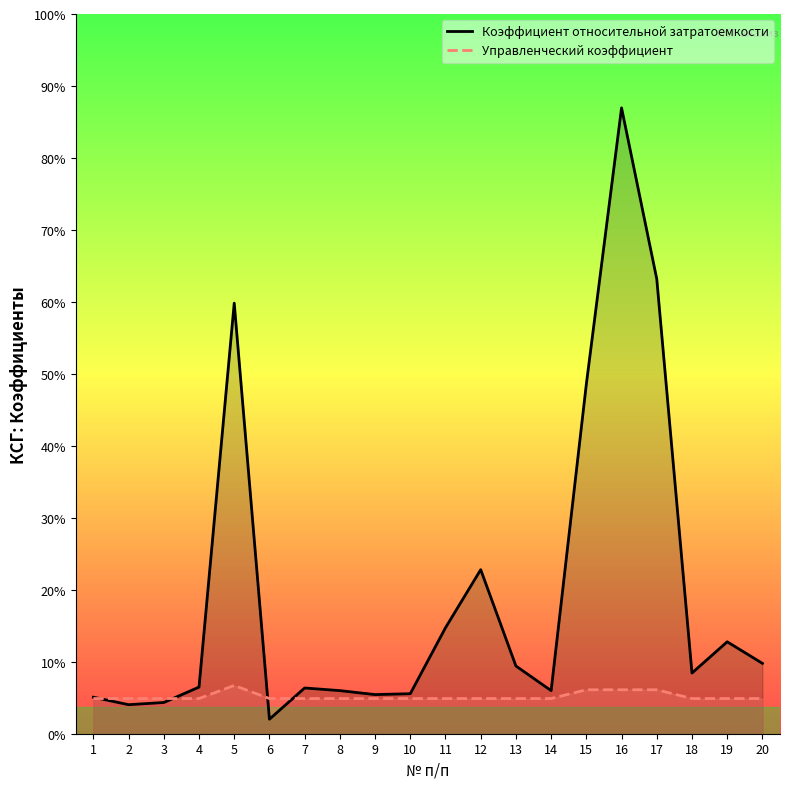

Is the value of Управленческий коэффициент at 15 greater than the value of Коэффициент относительной затратоемкости at 20?

No